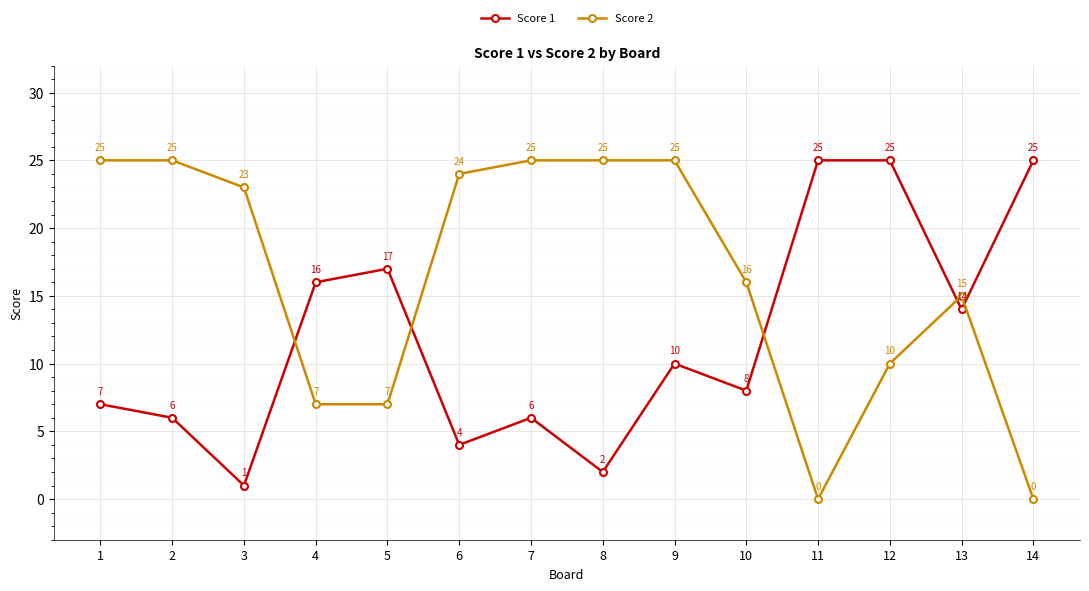

What is the highest value of the Score 2 series?

25